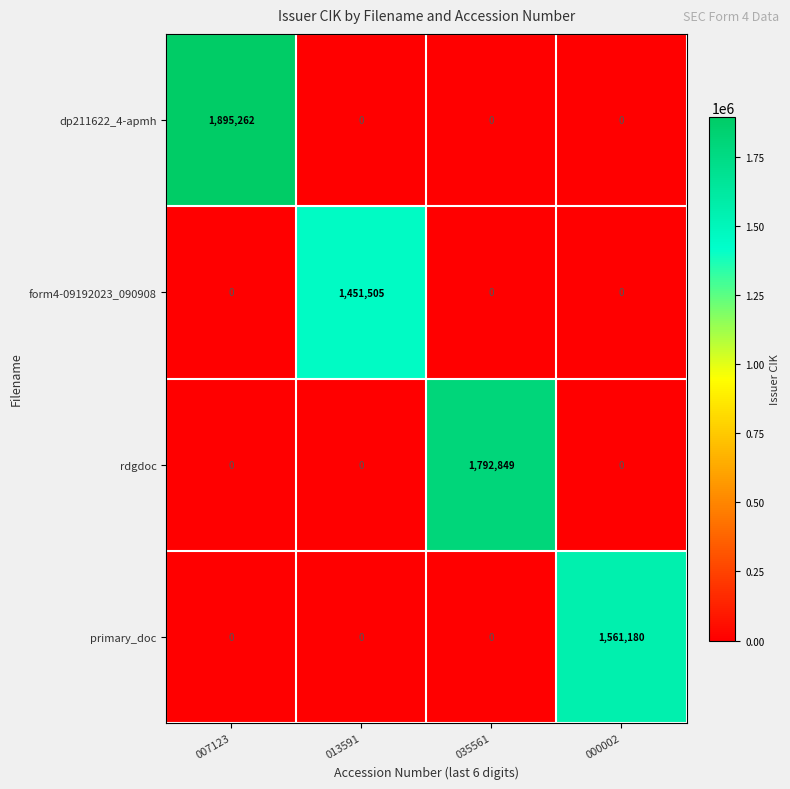

What is the sum of all dp211622_4-apmh values?

1895262